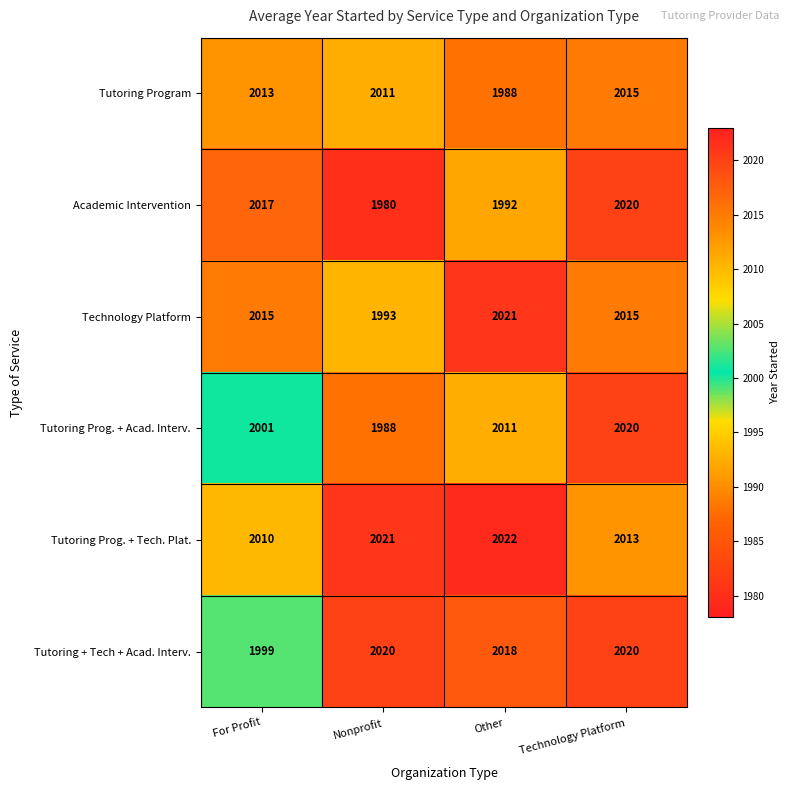

How many categories are shown in the chart?

4